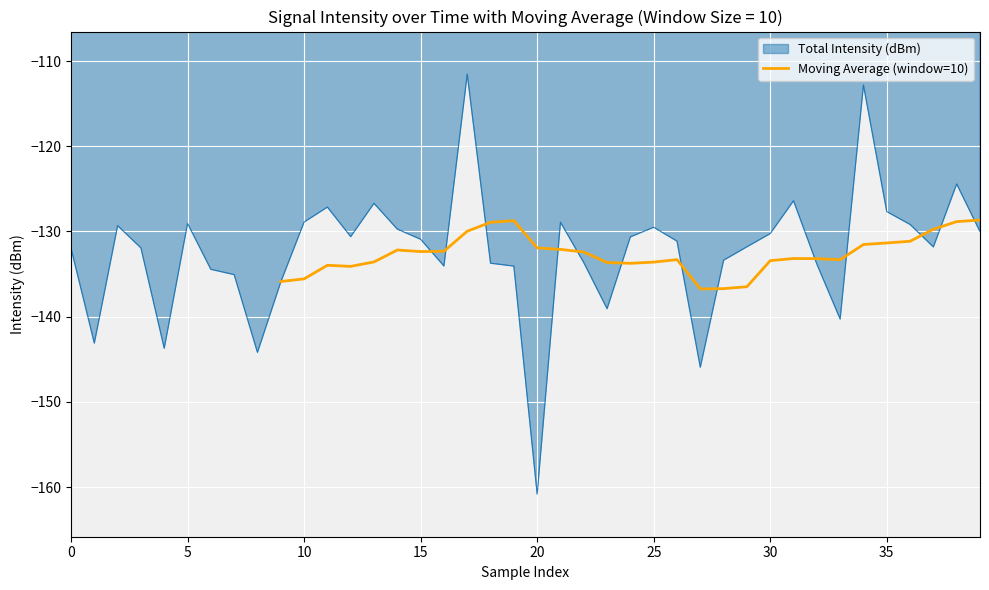

What is the lowest value of the Moving Average (window=10) series?

-136.7